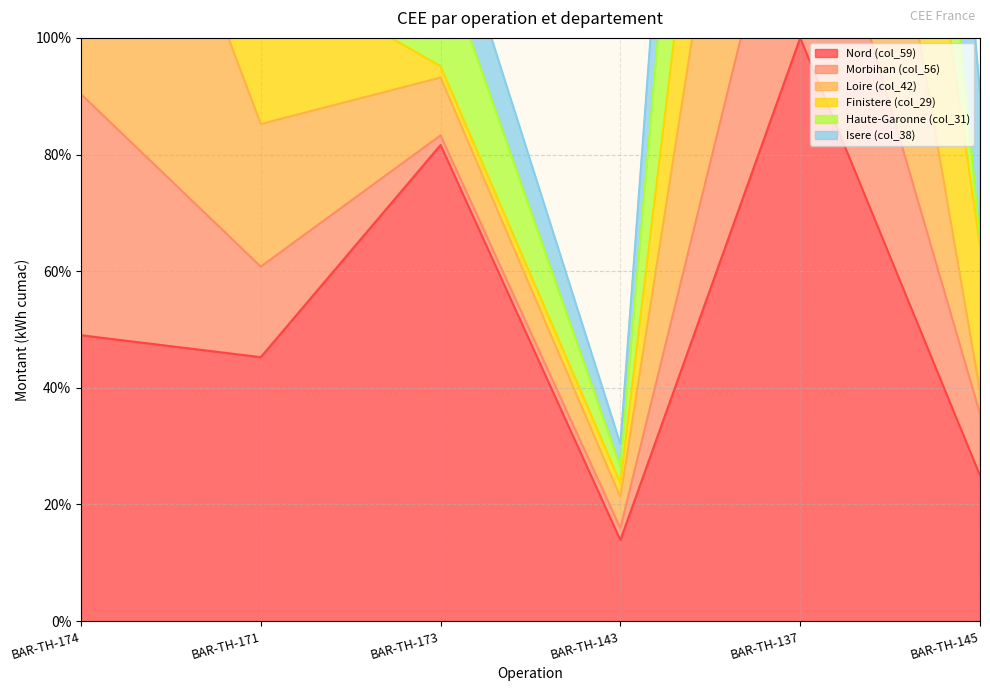

What is the lowest value of the Loire (col_42) series?

30.4